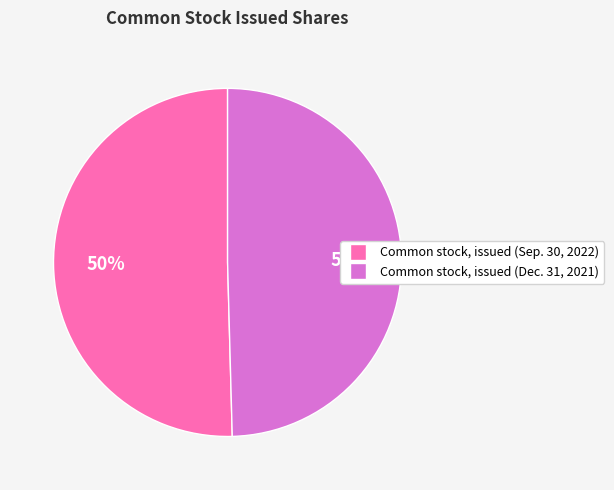

What percentage is the Common stock, issued (Dec. 31, 2021) slice, to the nearest percent?

50%